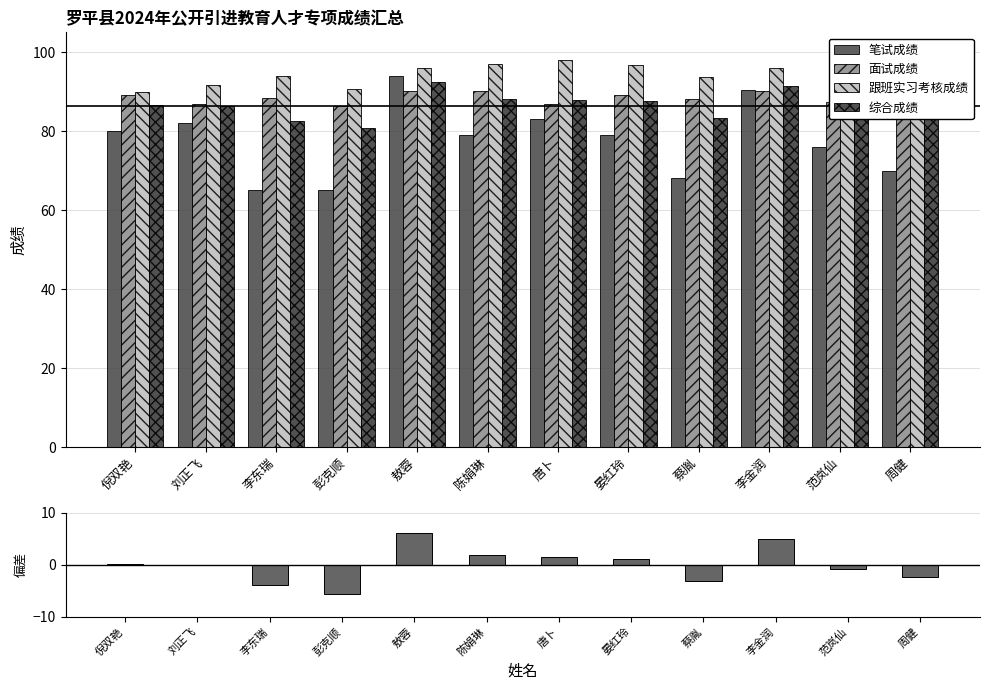

What position from the right is 陈娟琳?

7